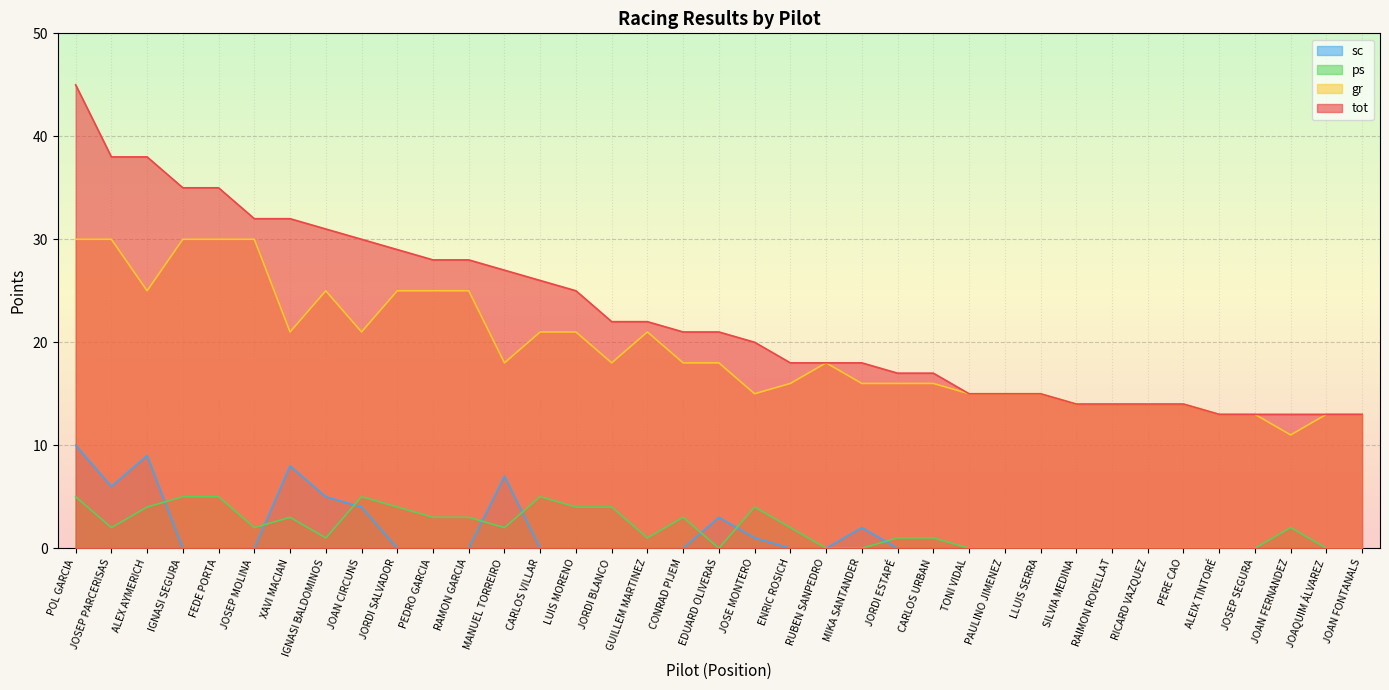

What is the label of the 36th point from the right?

JOSEP PARCERISAS